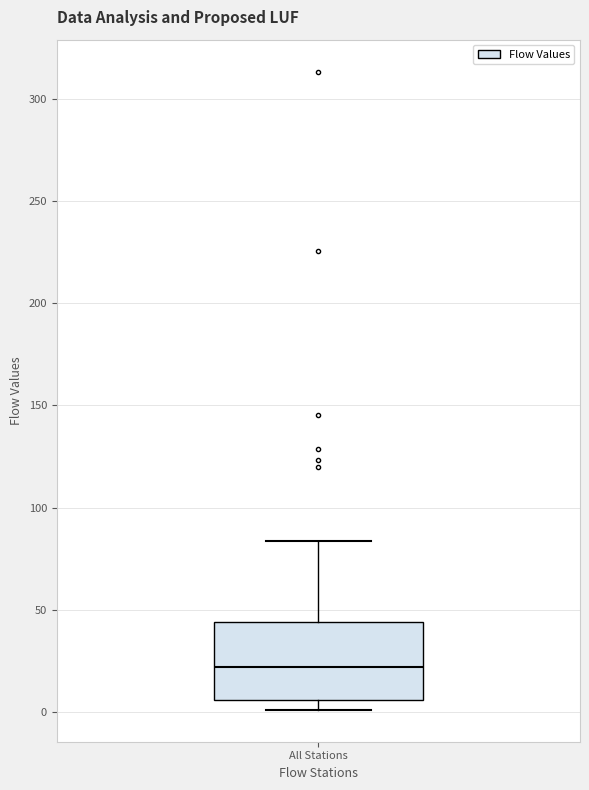

Where is the lower edge of the box for All Stations on the y-axis? The values are not printed on the chart, so give them approximately, as read against the axis.

5